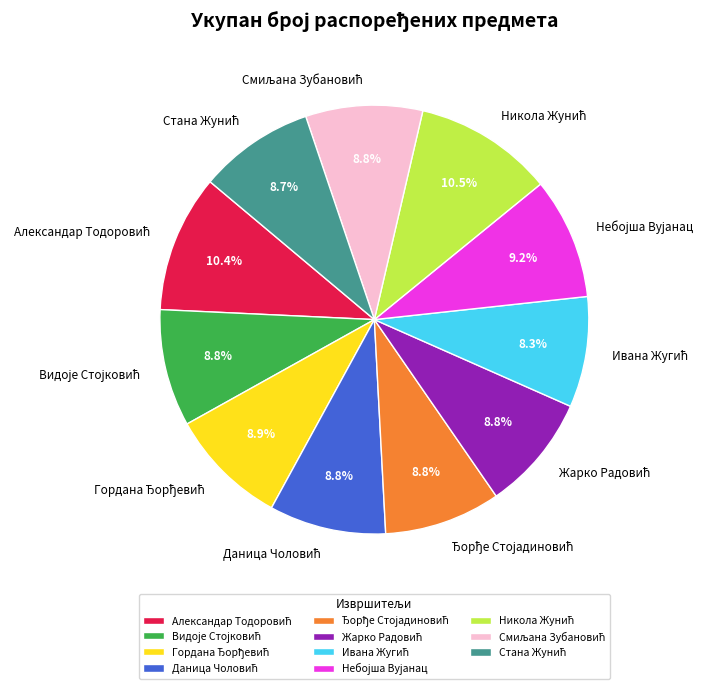

Is there a majority slice in this chart?

No